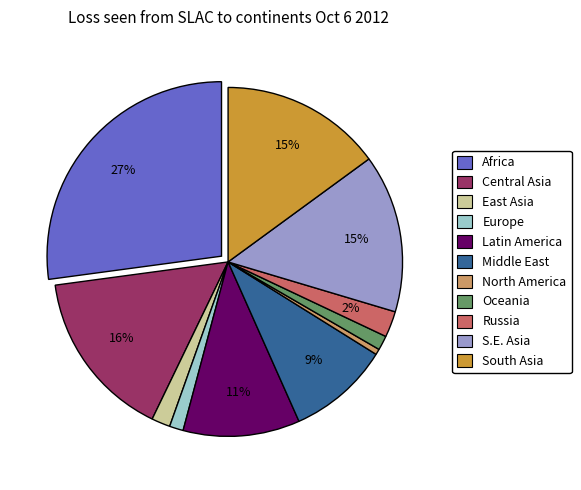

The Middle East slice represents 1% of the pie. True or false?

False